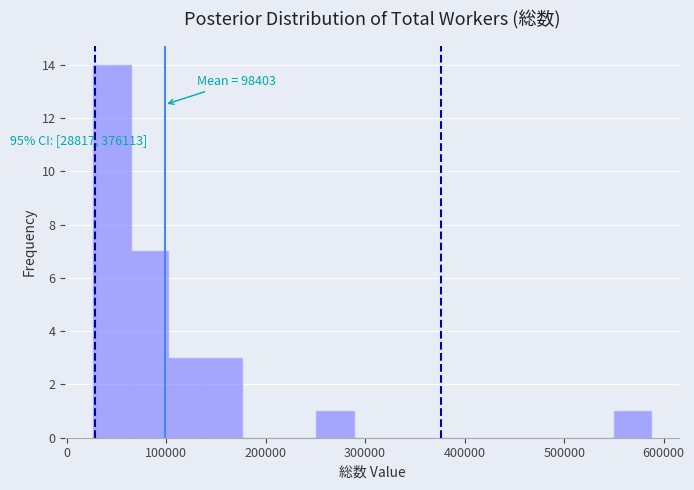

Read against the x-axis, roughly where is the centre of the tallest bar?

50000